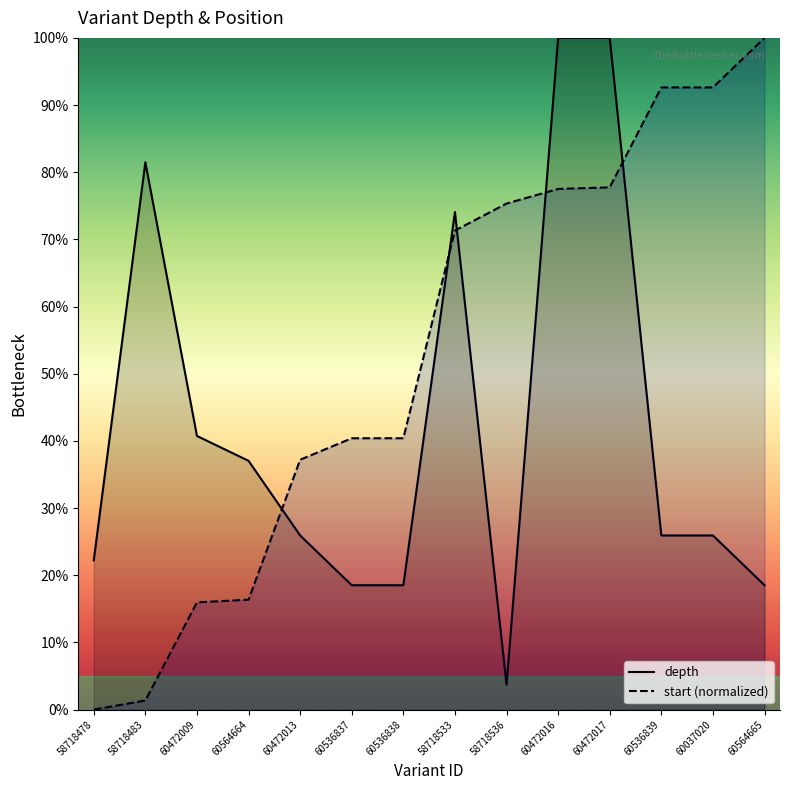

At which label is depth closest to 51?

60472009